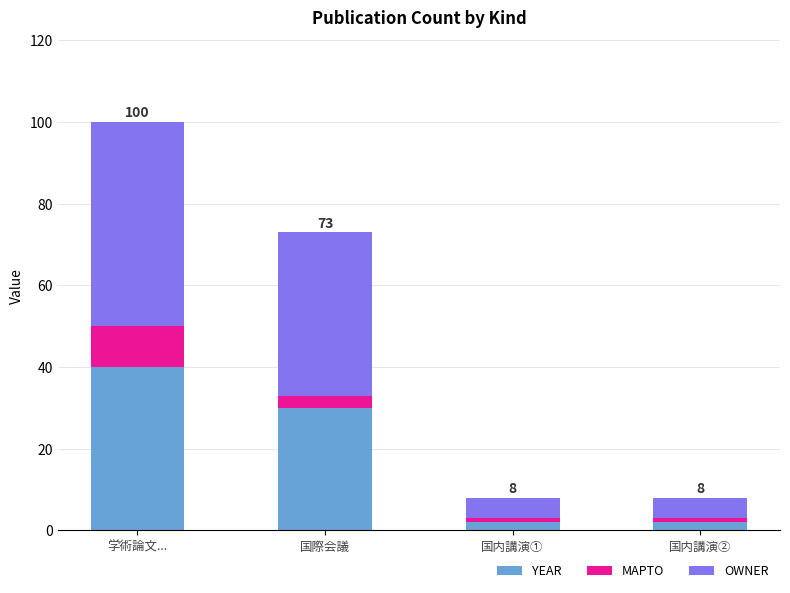

At which category is the sum across all series the highest?

学術論文...